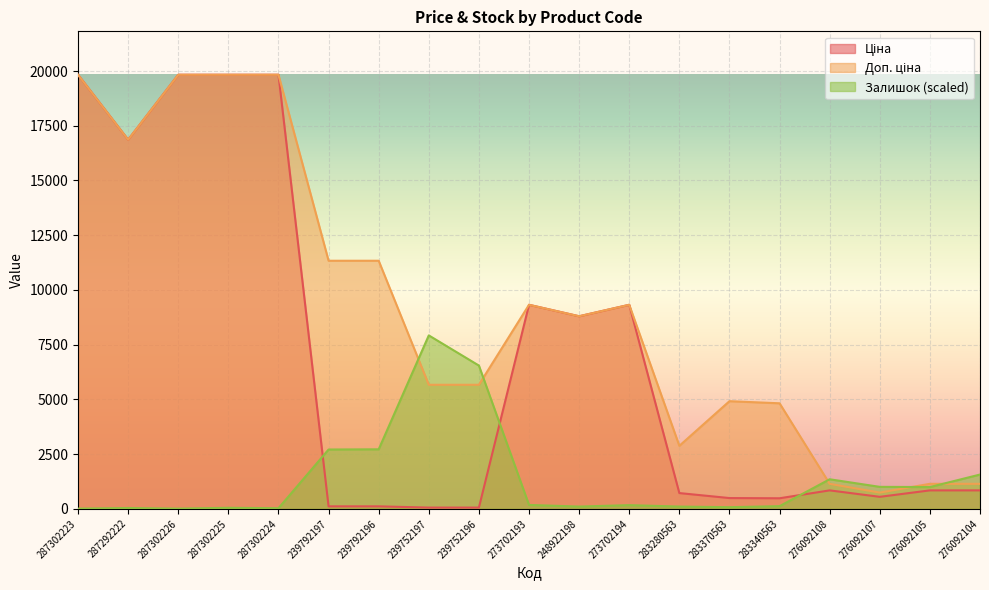

True or false: Доп. ціна and Ціна intersect in this chart.

False